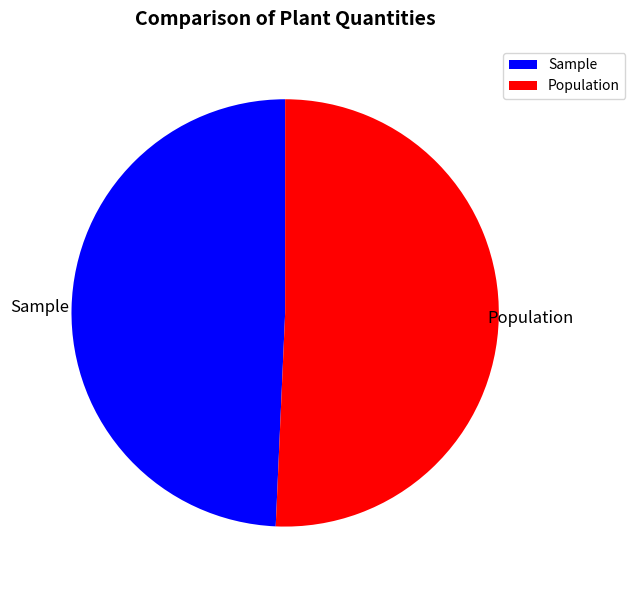

Between Sample and Population, which is larger?

Population